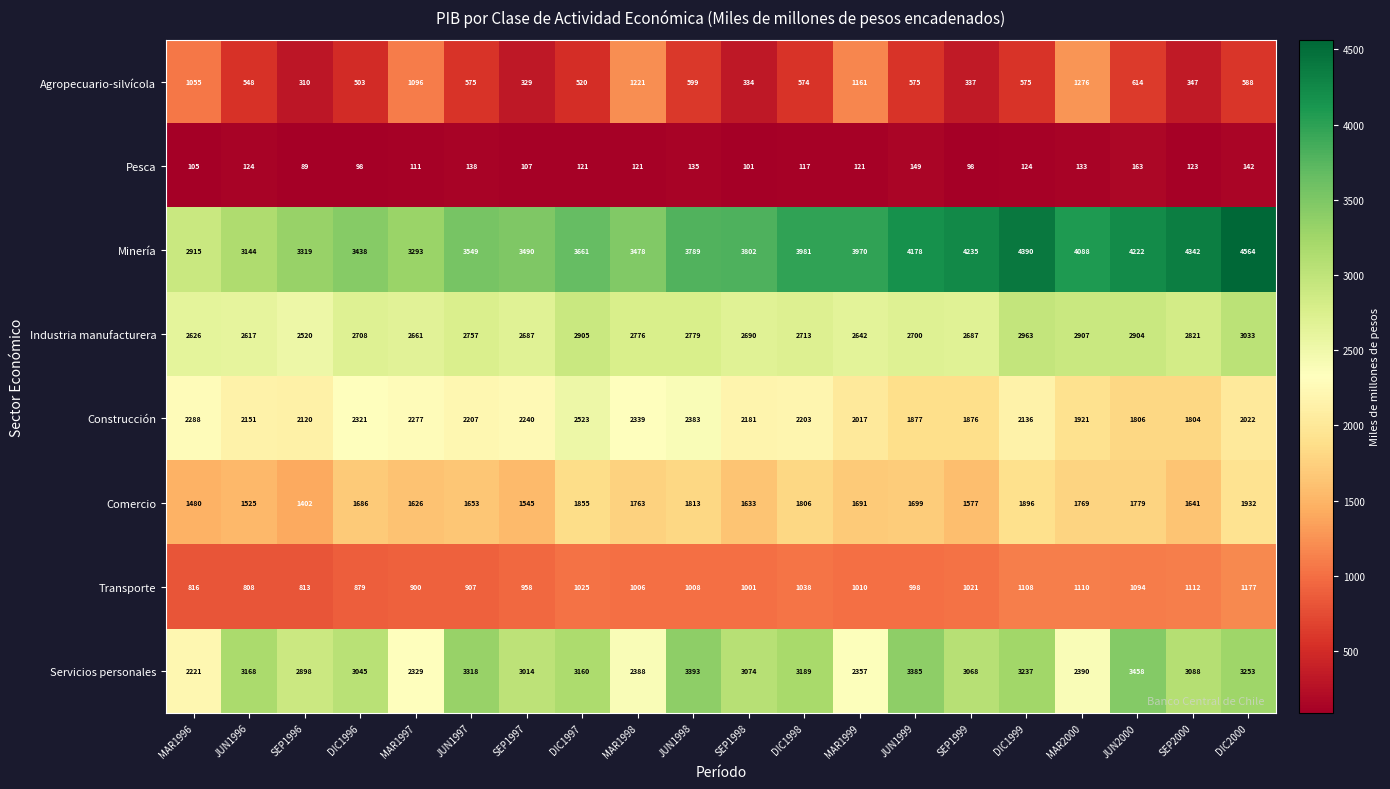

At which category does the chart reach its minimum across all series?

SEP1996